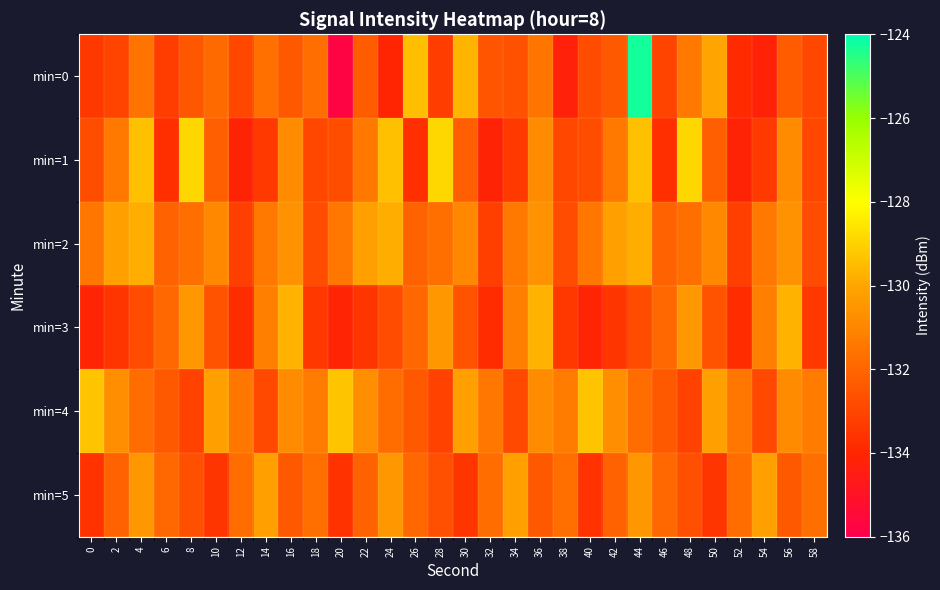

What is the total value across all series at 44?

-778.5